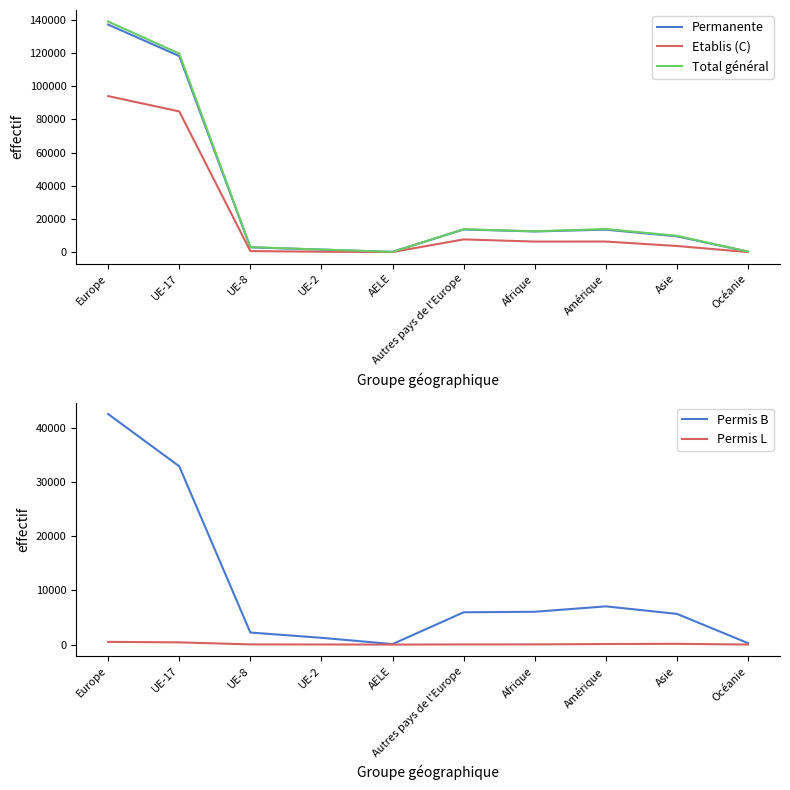

What is the value of the Permanente point at the 6th from the left?

13771